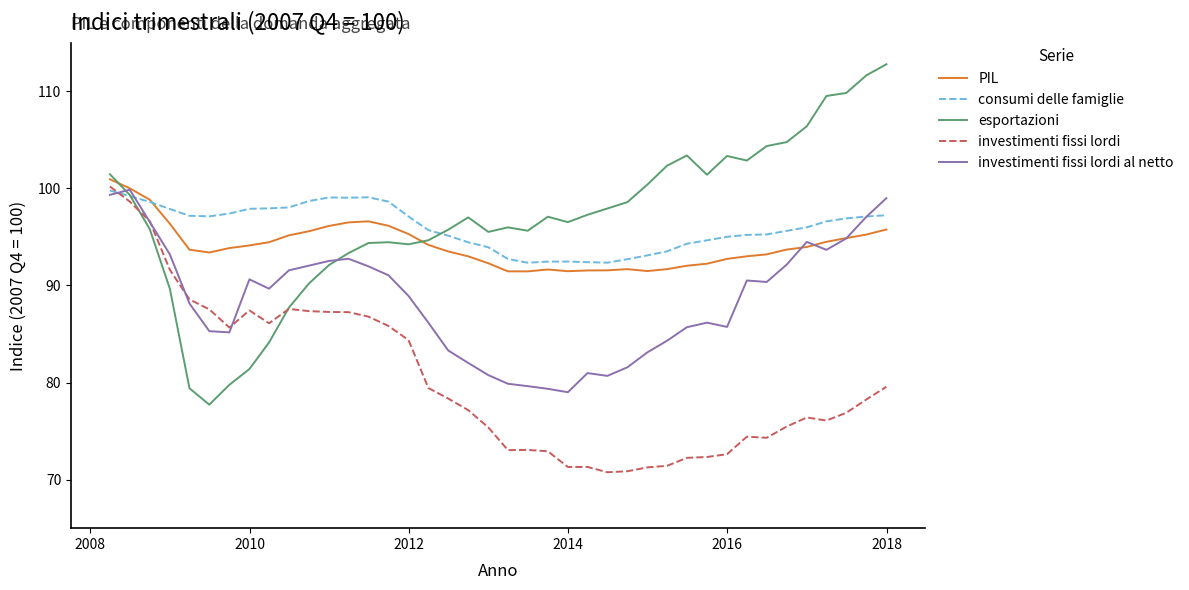

What are all the series names shown in the legend?

PIL, consumi delle famiglie, esportazioni, investimenti fissi lordi, investimenti fissi lordi al netto